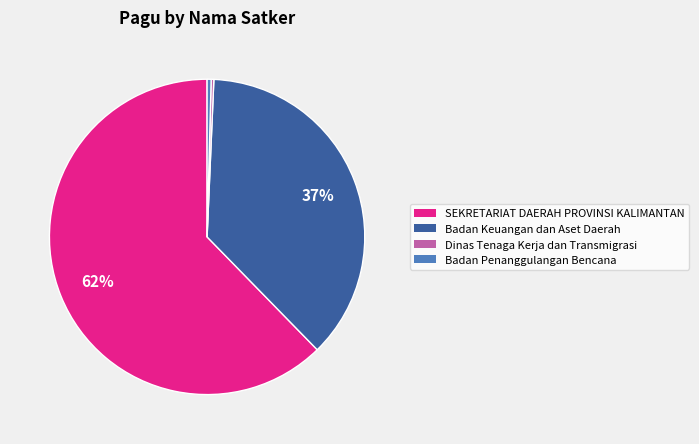

To the nearest percent, what is the average slice percentage?

25%